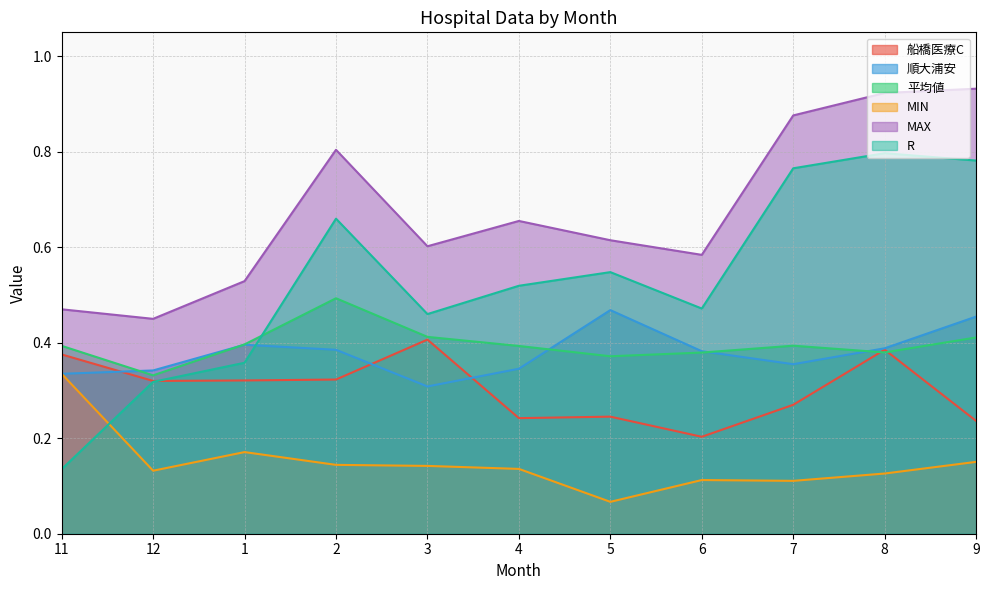

Does the chart display data point markers on the line(s)?

No